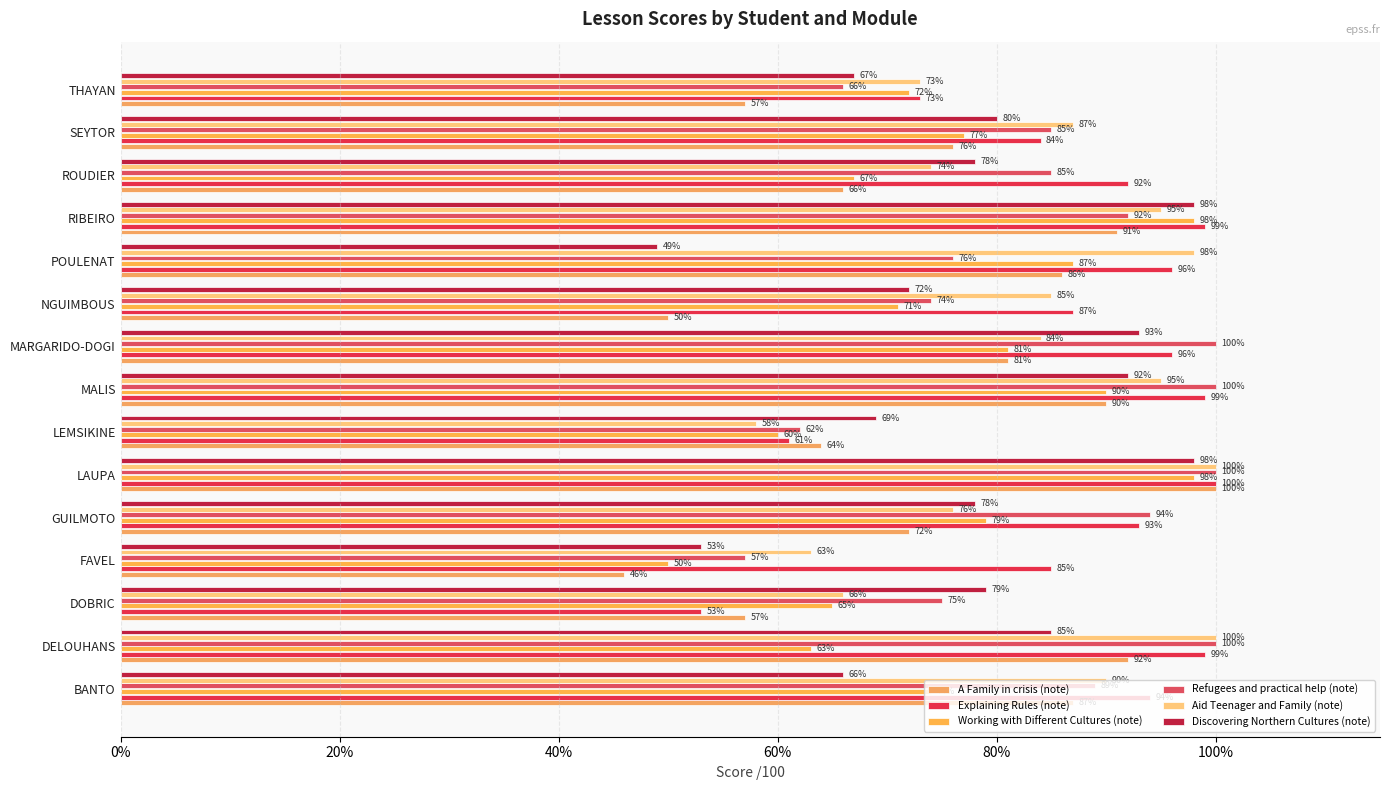

What is the sum of all Working with Different Cultures (note) values?

1132